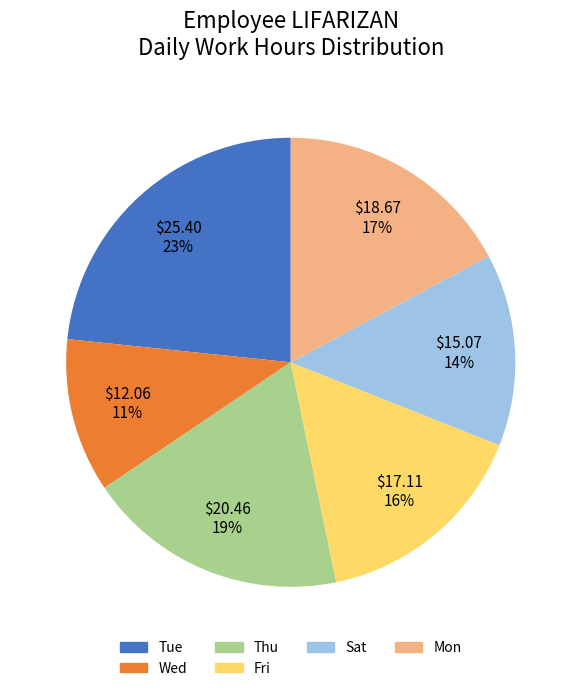

Do Sat and Mon together represent more than half of the pie?

No